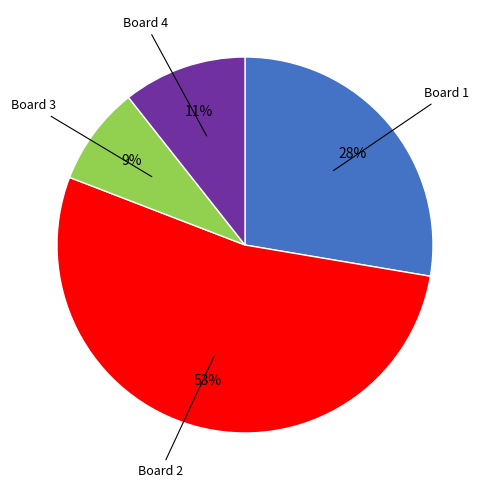

Does any single category account for the majority?

Yes